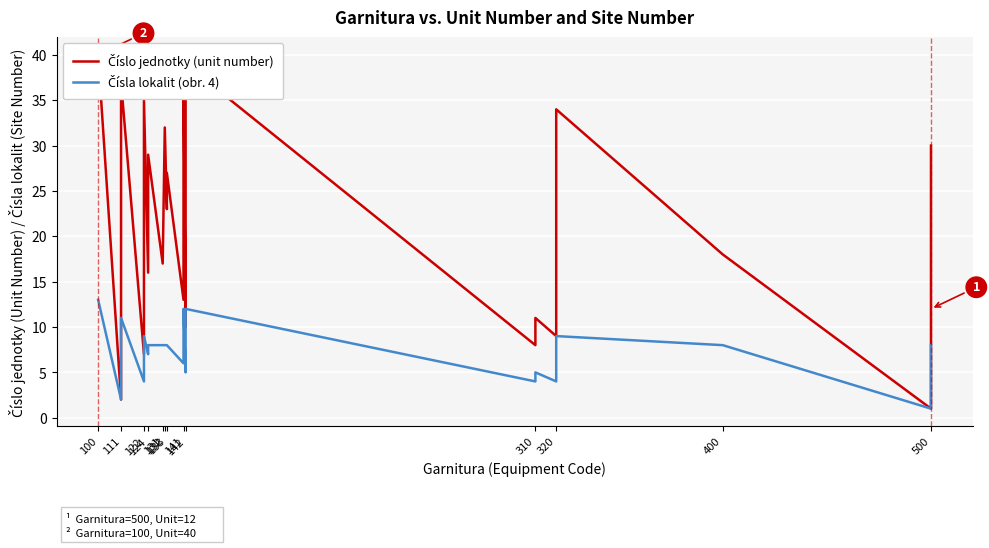

How many interior local valleys does the Číslo jednotky (unit number) series have?

10